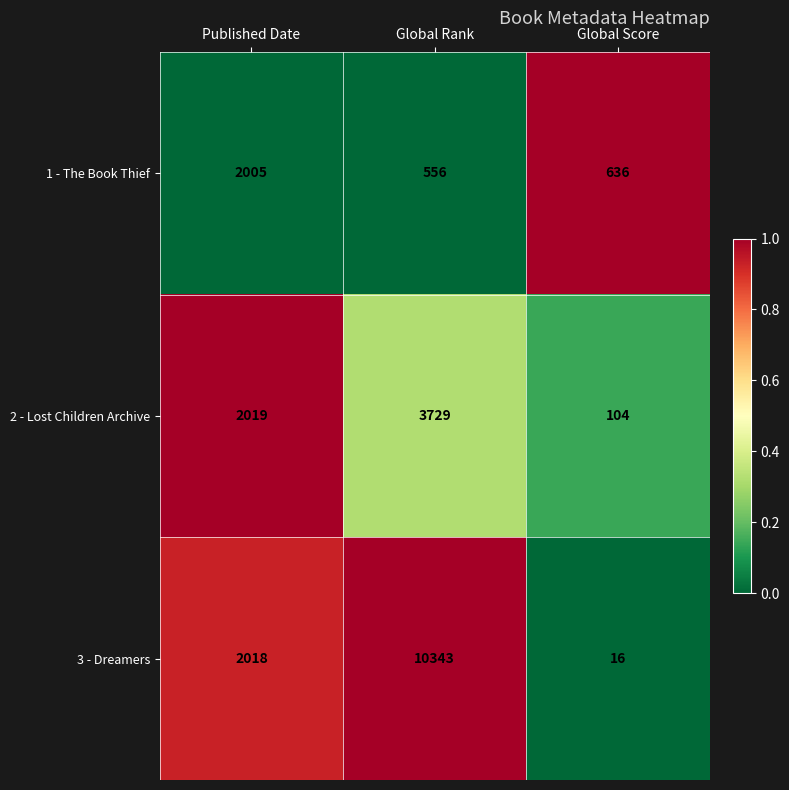

Which category has the highest value across all series?

Global Rank